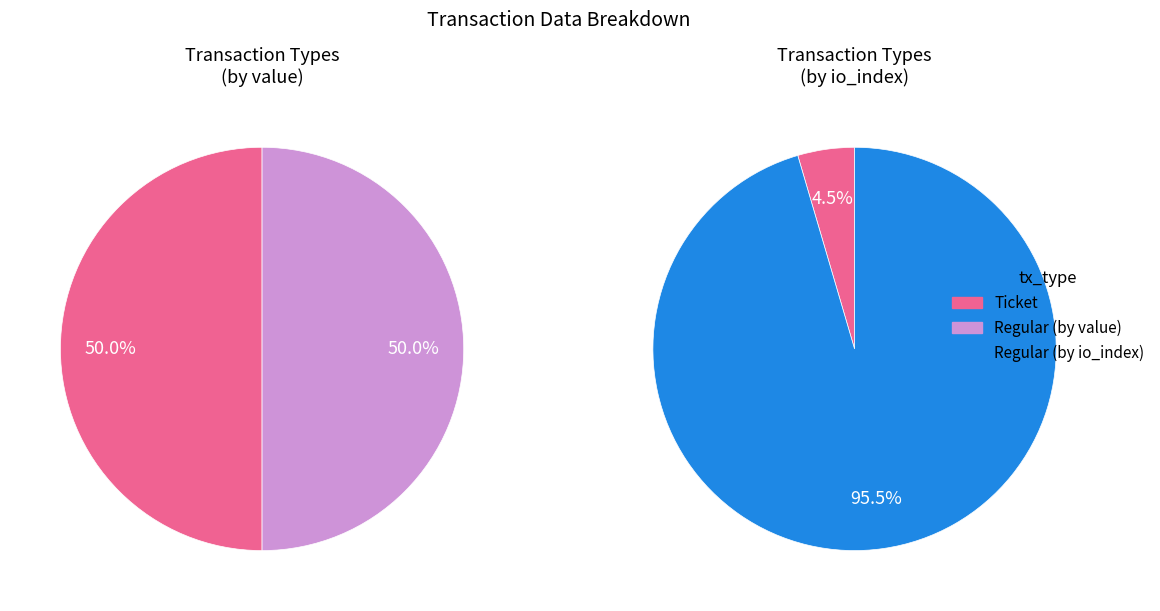

Is it true that io_index is 1% of the pie?

False